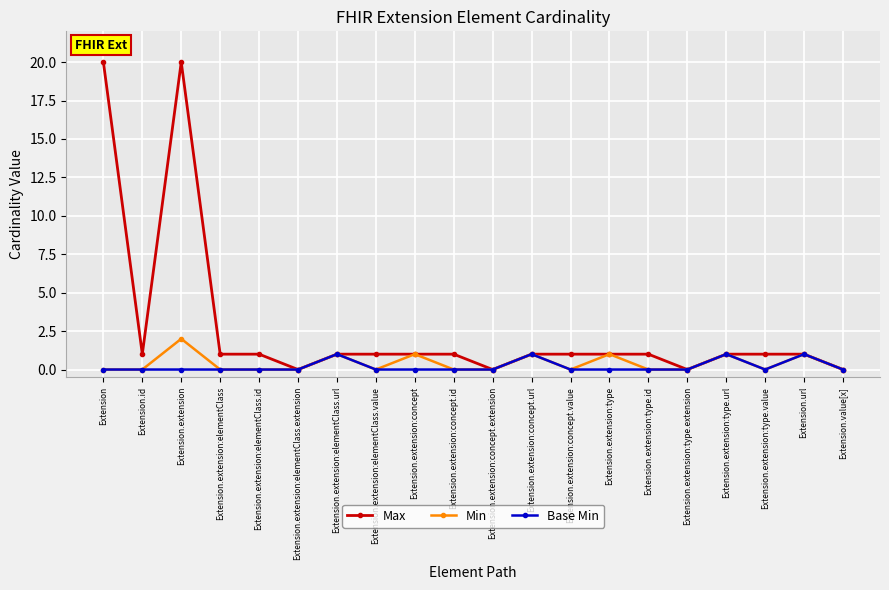

Where is the first local maximum for Max?

Extension.extension